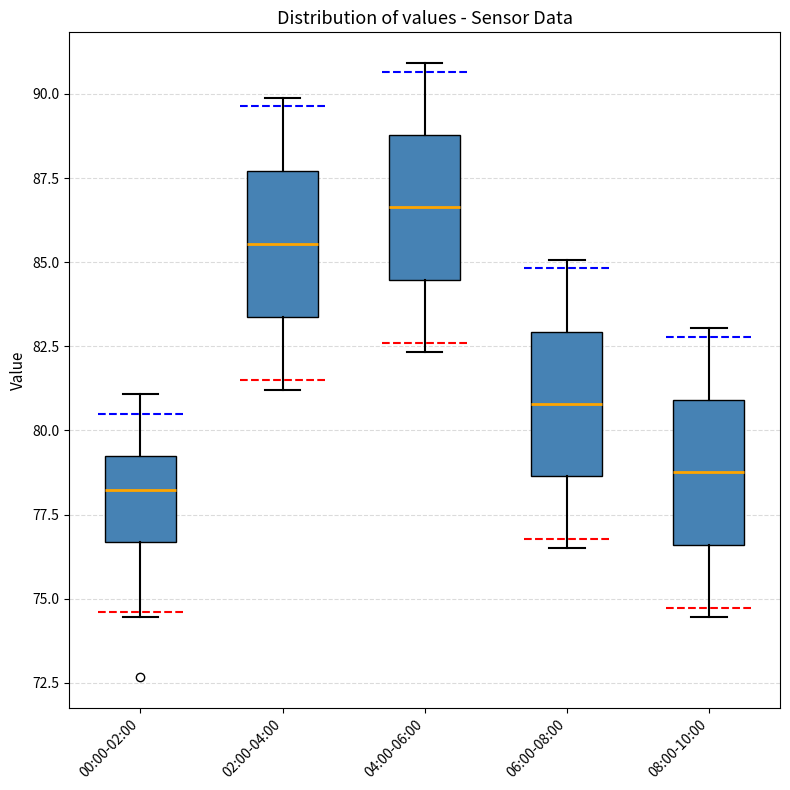

Where does the upper whisker of the box for 02:00-04:00 end on the y-axis? The values are not printed on the chart, so give them approximately, as read against the axis.

90.0